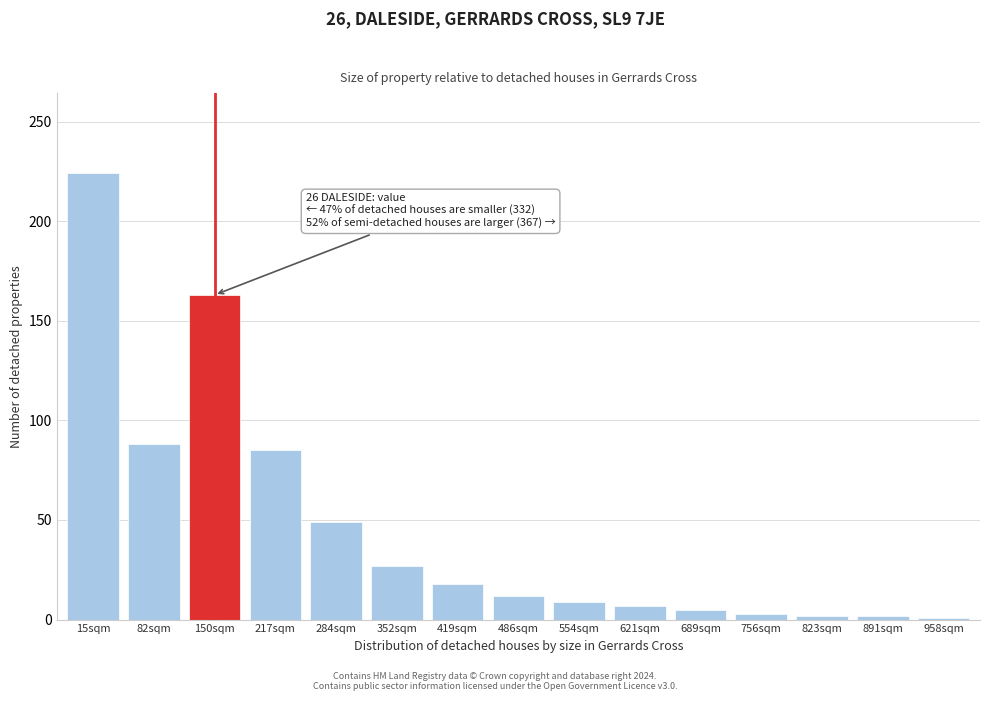

What is the maximum value shown in the chart?

224